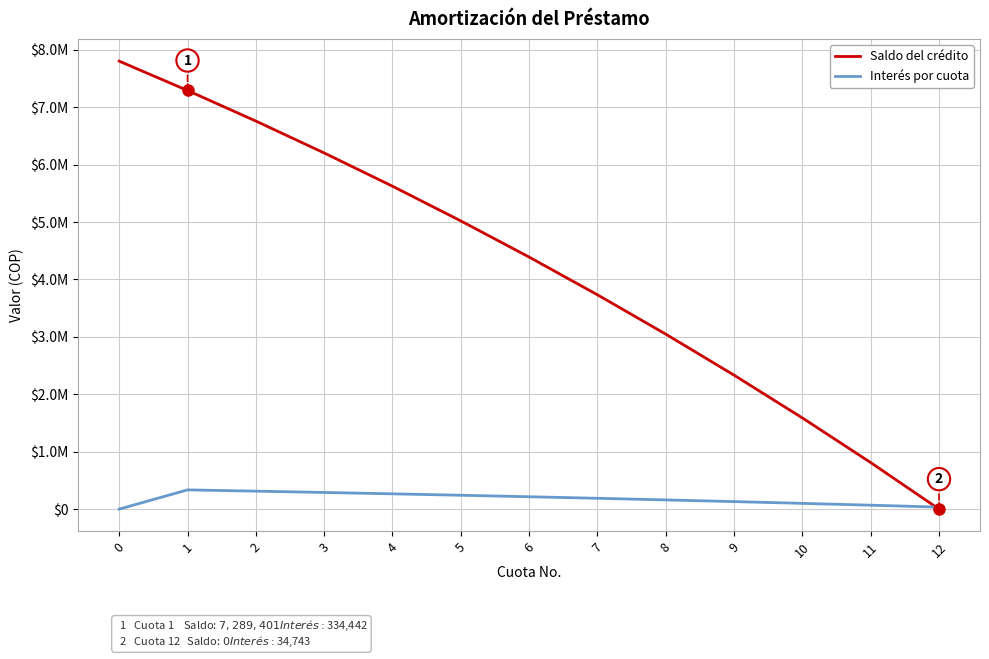

What are all the series names shown in the legend?

Saldo del crédito, Interés por cuota